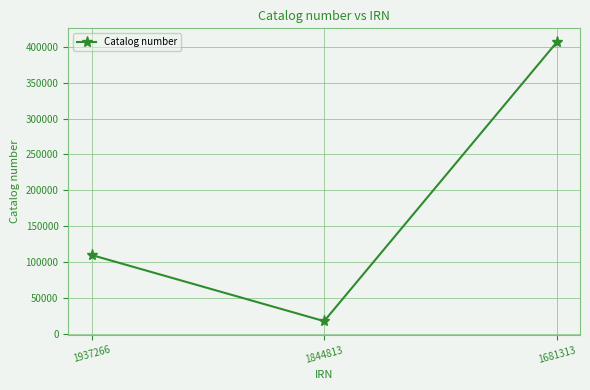

Rank the categories by value from lowest to highest.

1844813, 1937266, 1681313